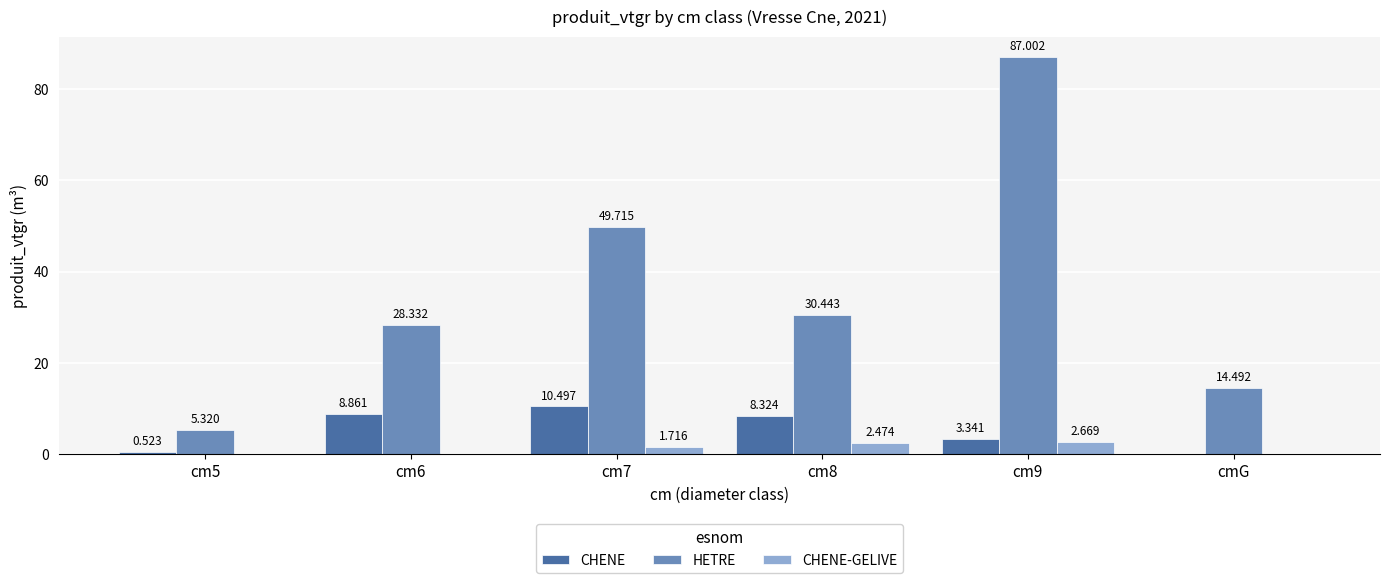

Which series changed the most between cm9 and cmG?

HETRE